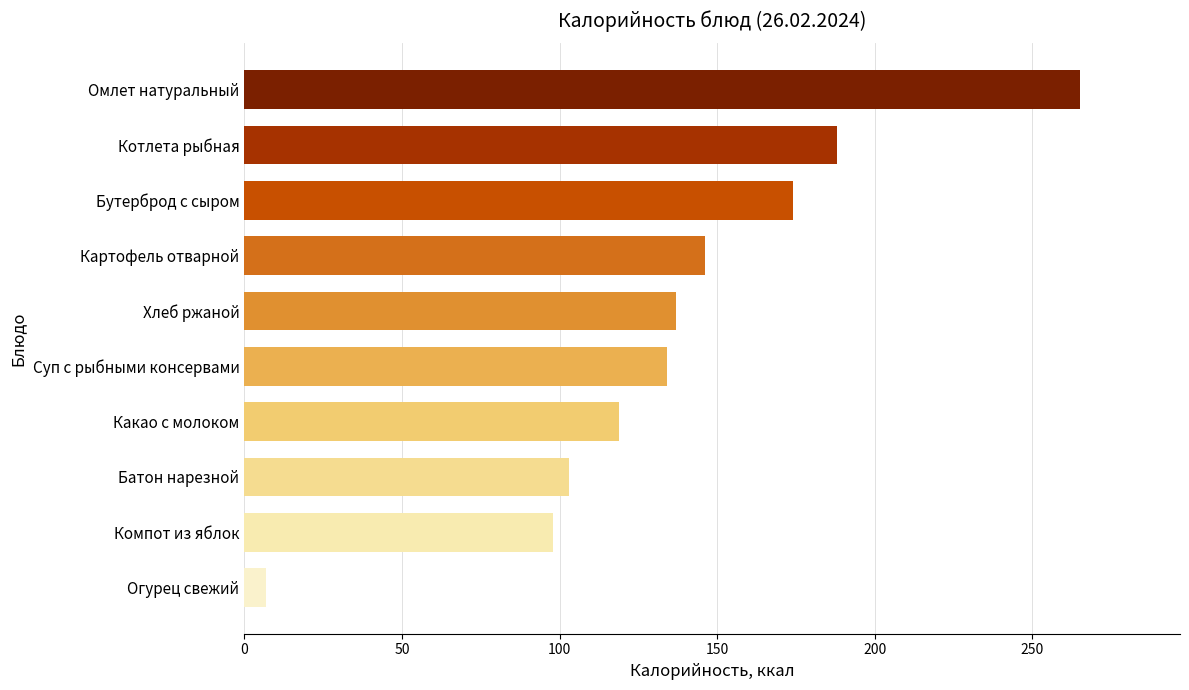

What is the average value?

137